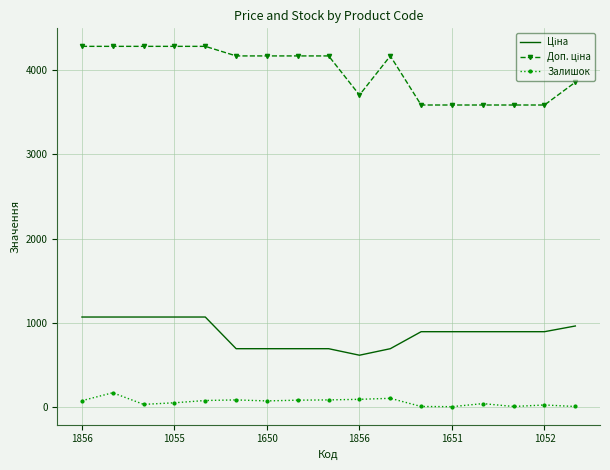

How many values in the Залишок series exceed 75?

8